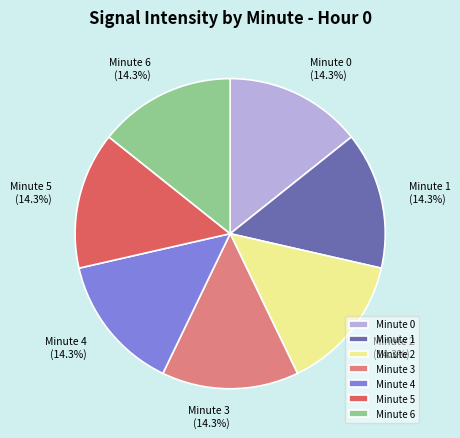

To the nearest percent, what is the difference between the largest and smallest slice percentages?

0%